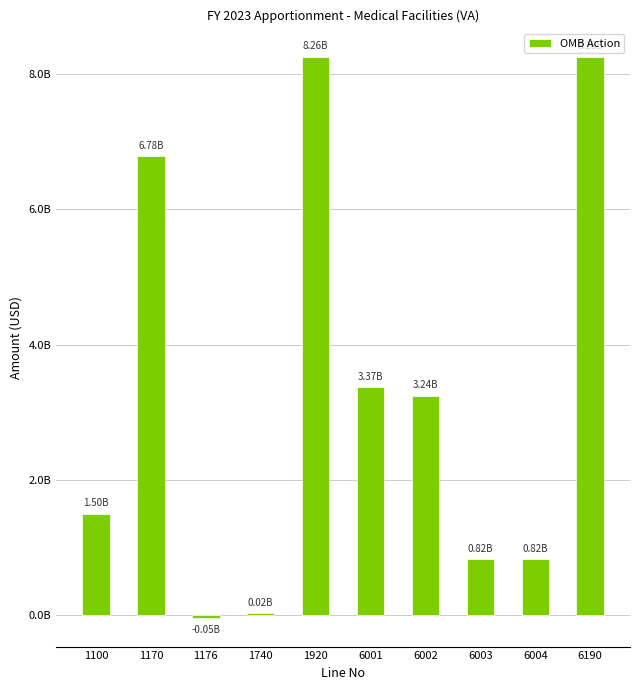

What is the minimum value shown in the chart?

-50297000